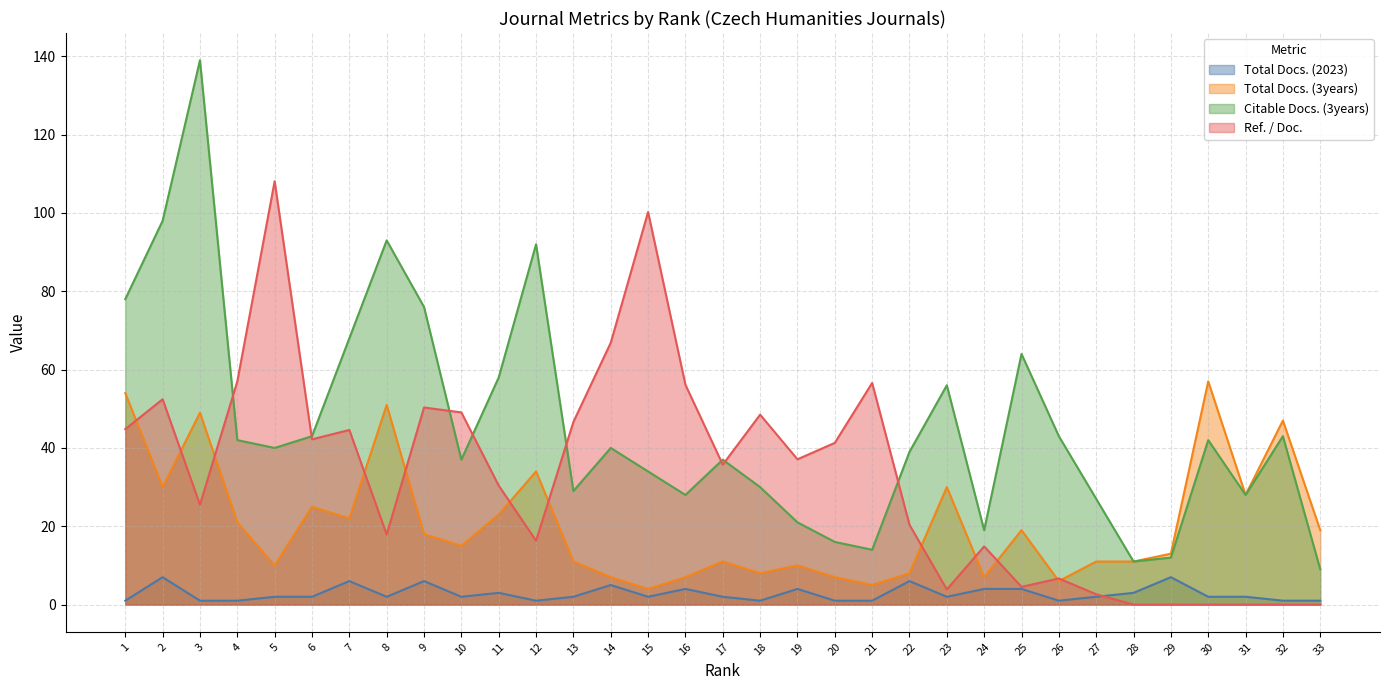

Is it true that Citable Docs. (3years) equals 70.4 at 26?

False